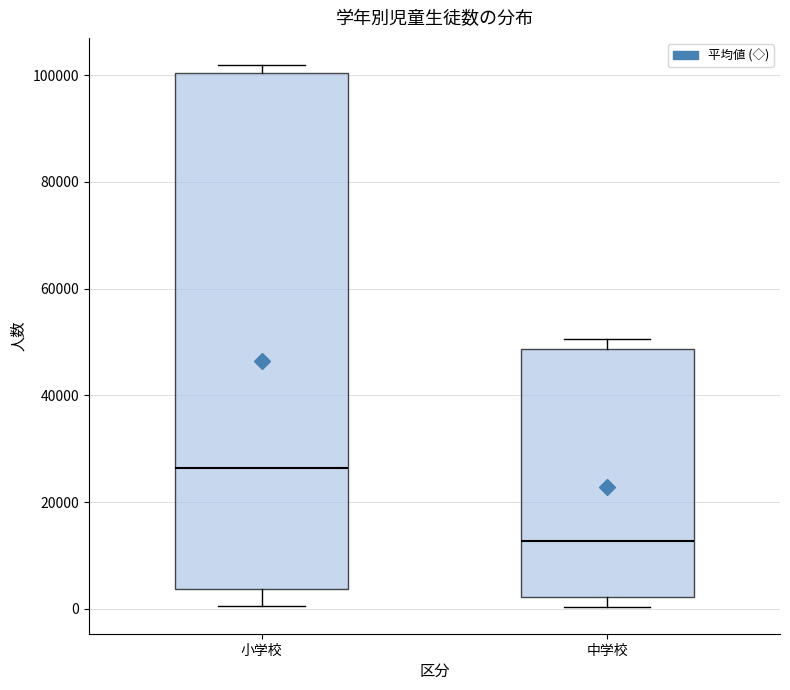

Where does the median line of the box for 小学校 sit on the y-axis? The values are not printed on the chart, so give them approximately, as read against the axis.

26000